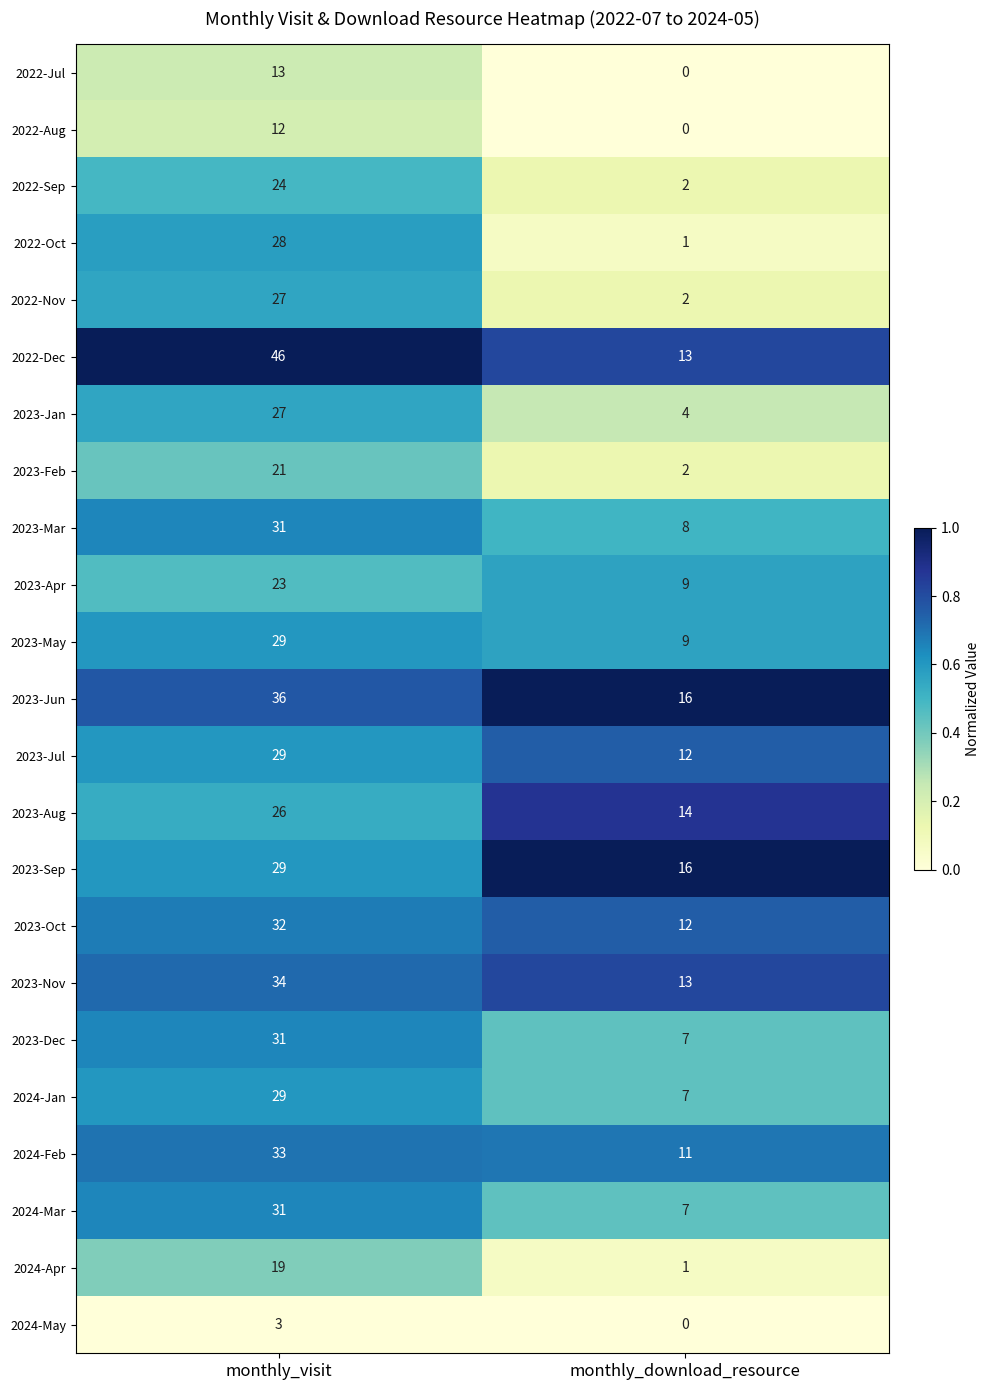

Is it true that 2023-Oct equals 12 at monthly_download_resource?

True